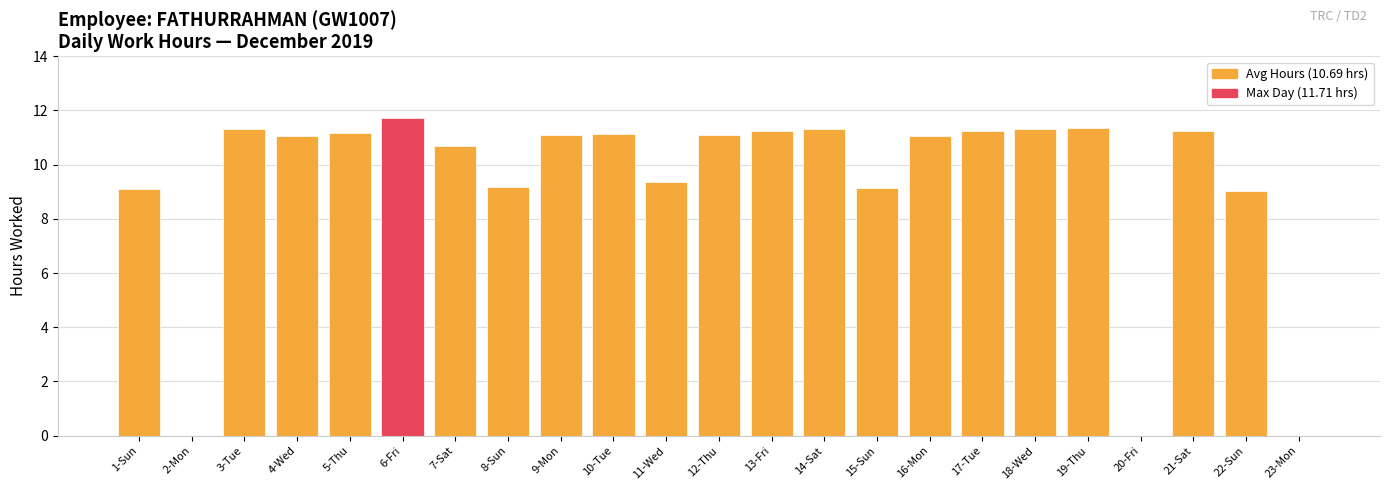

What is the sum of all values?

213.9